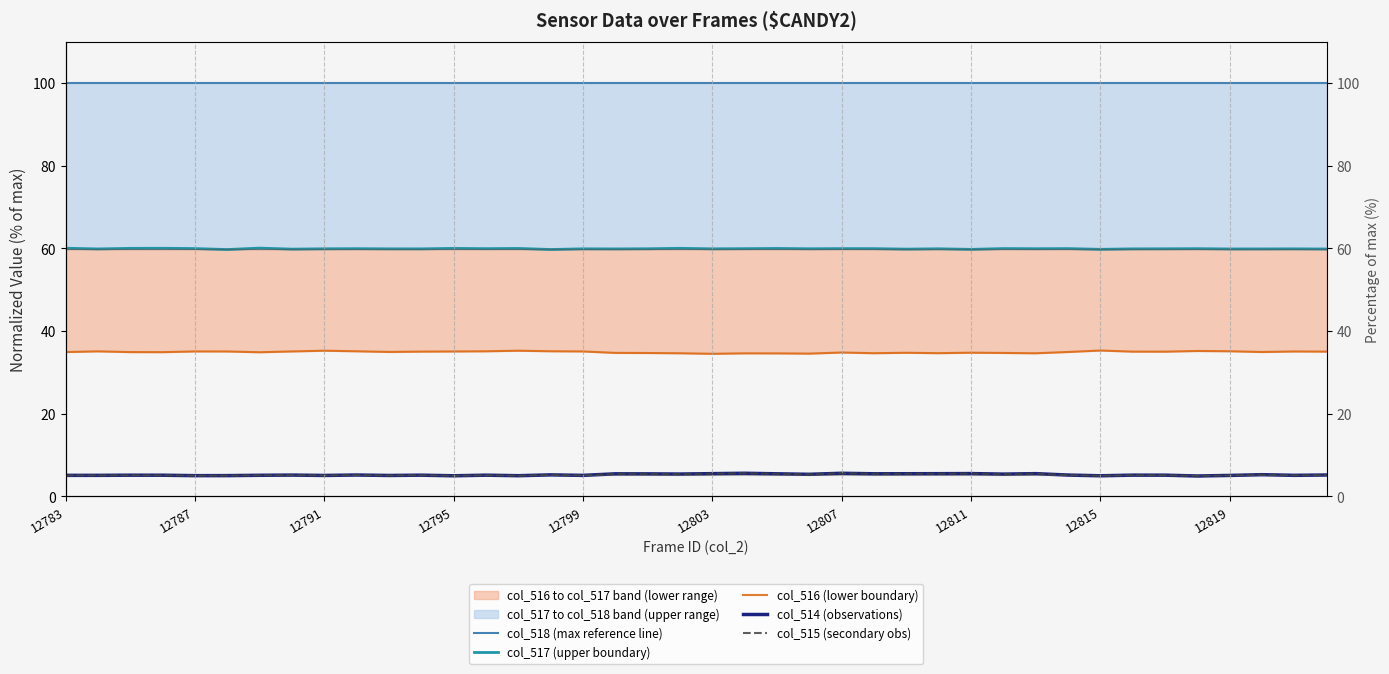

True or false: col_515 (secondary obs) and col_514 (observations) intersect in this chart.

False